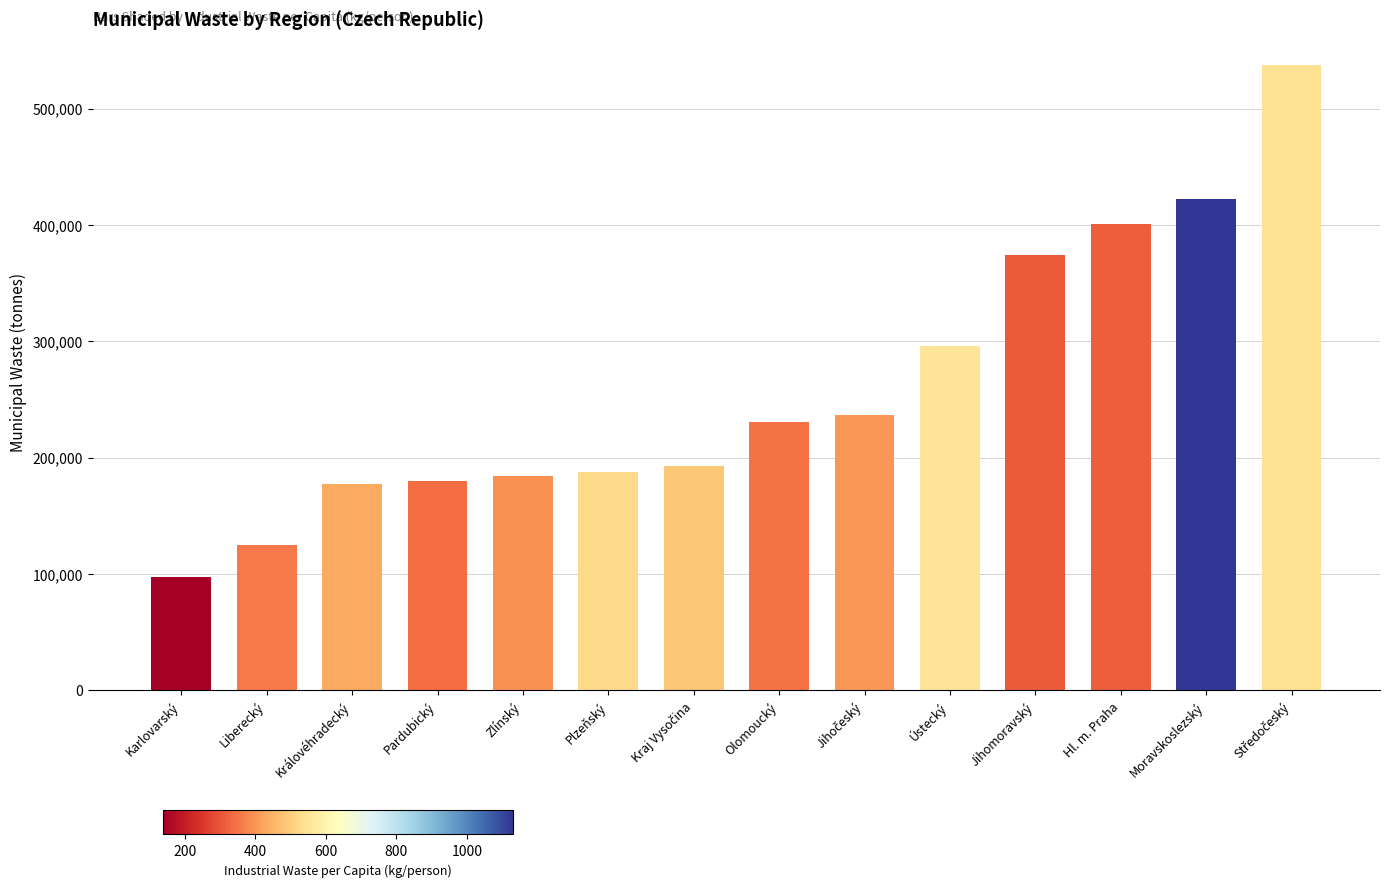

Does the chart contain stacked bars?

No